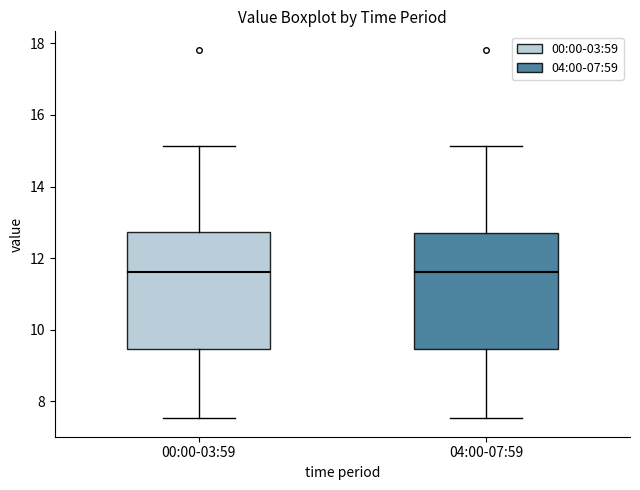

Where does the lower whisker of the box for 00:00-03:59 end on the y-axis? The values are not printed on the chart, so give them approximately, as read against the axis.

7.6